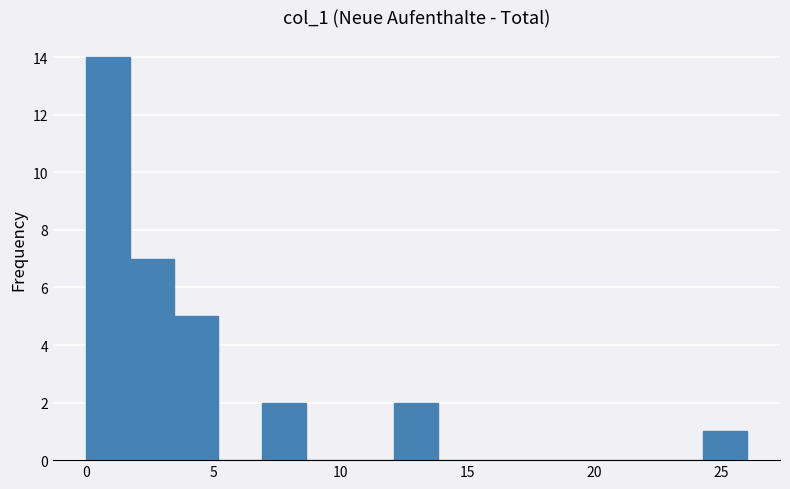

Read against the x-axis, roughly where is the centre of the tallest bar?

1.0